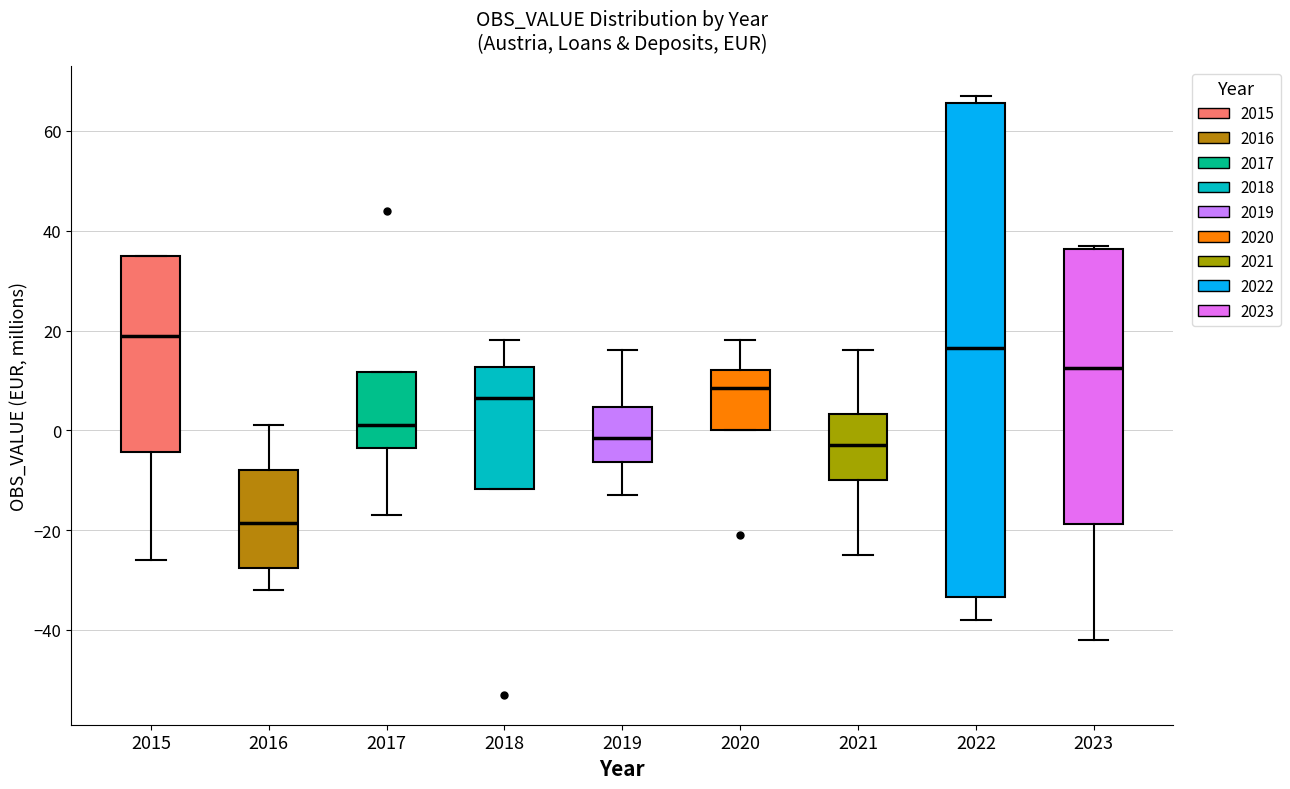

Which box is the tallest, from its lower edge to its upper edge?

2022